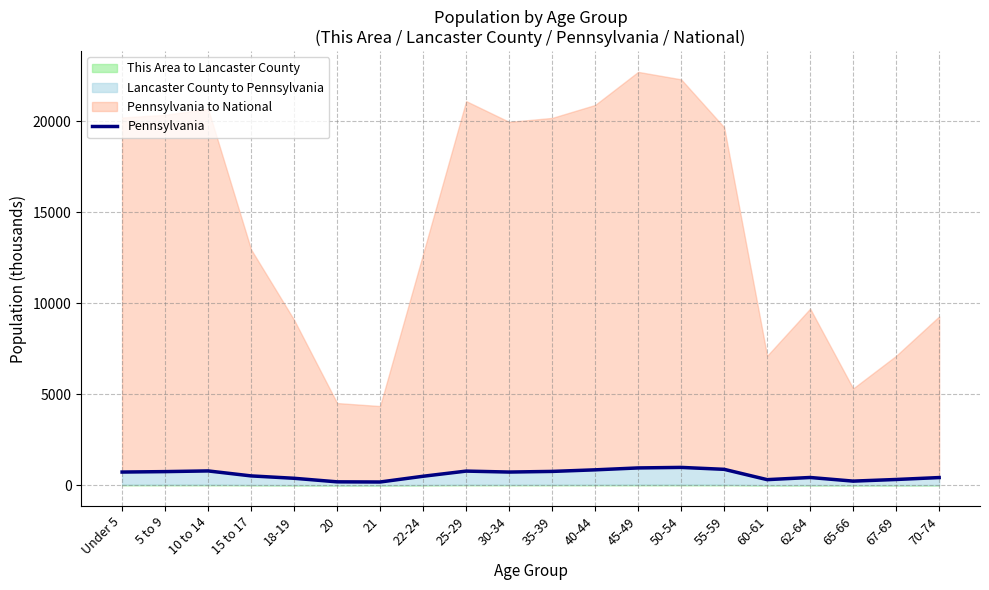

List the labels in order of value, largest first.

50-54, 45-49, 55-59, 40-44, 10 to 14, 25-29, 35-39, 5 to 9, 30-34, Under 5, 15 to 17, 22-24, 62-64, 70-74, 18-19, 67-69, 60-61, 65-66, 20, 21